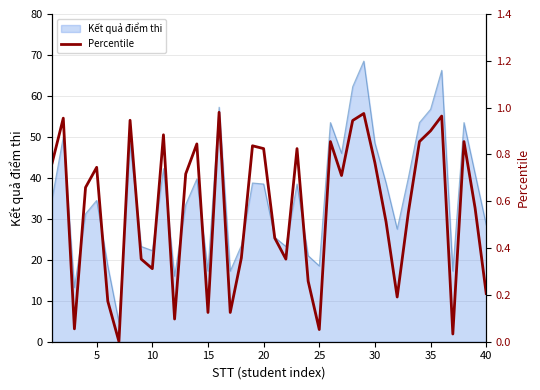

The chart shows a value of 1.3 at 19. True or false?

False